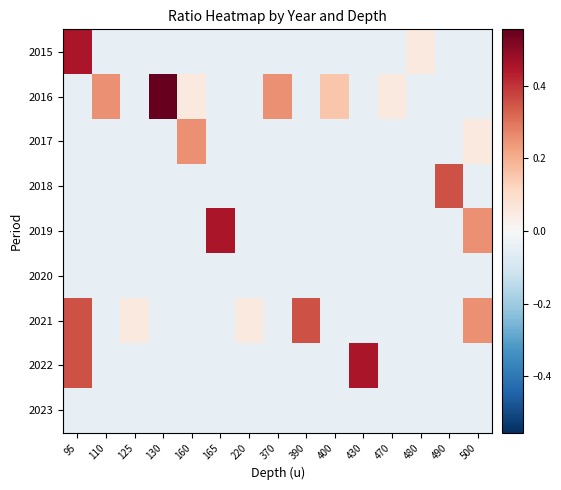

Which series has the largest total across all categories?

2016